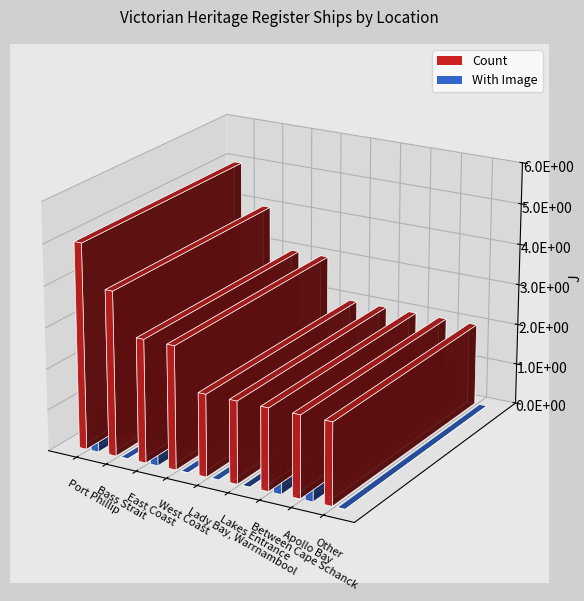

What is the label of the 9th bar from the right?

Port Phillip